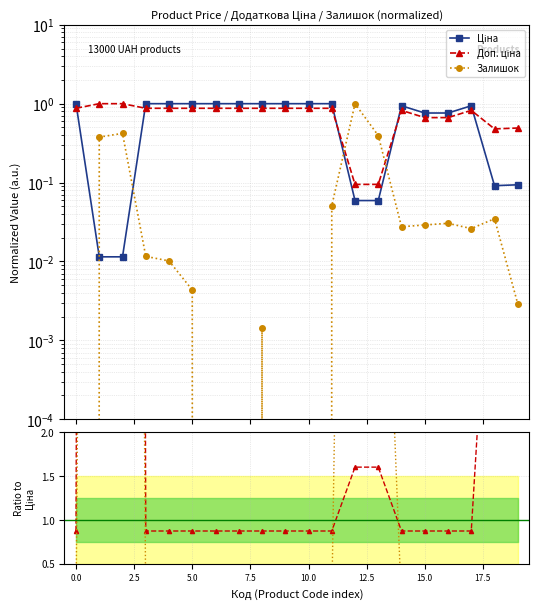

How many lines are shown in the chart?

3